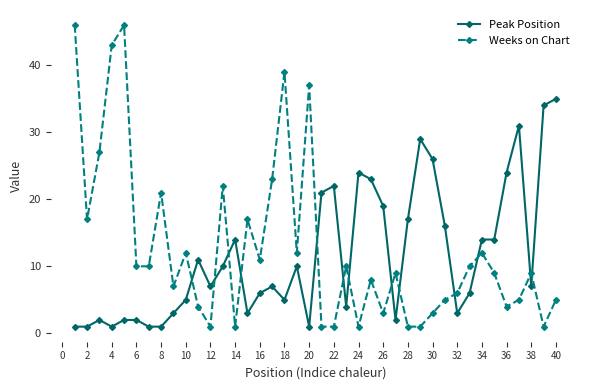

List the series in order of their peak value, lowest first.

Peak Position, Weeks on Chart